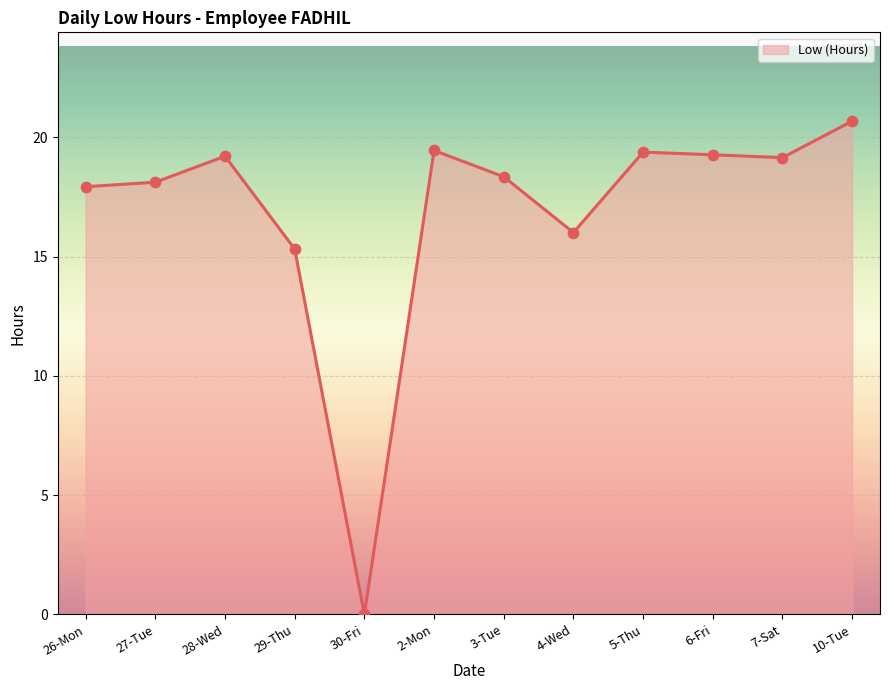

Between 27-Tue and 6-Fri, which is larger?

6-Fri